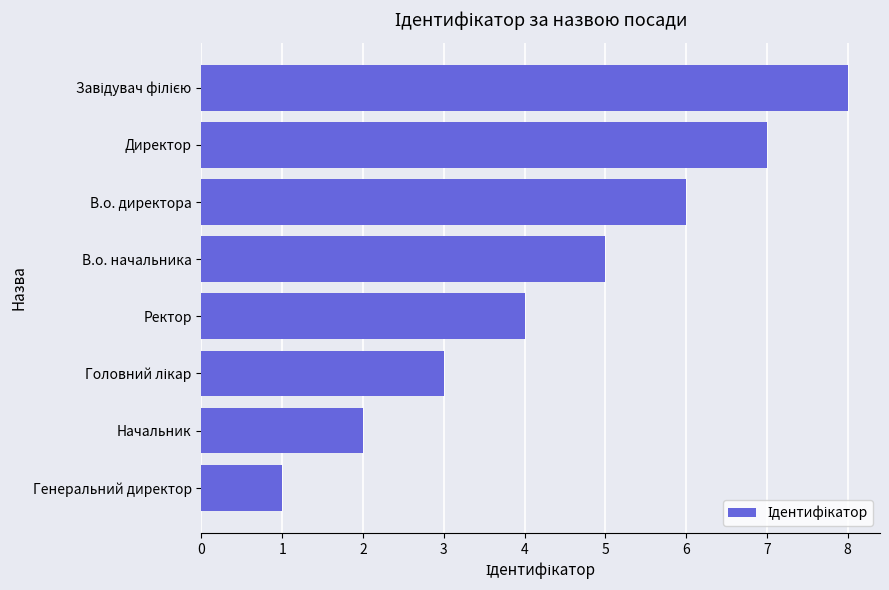

What is the smallest value displayed?

1